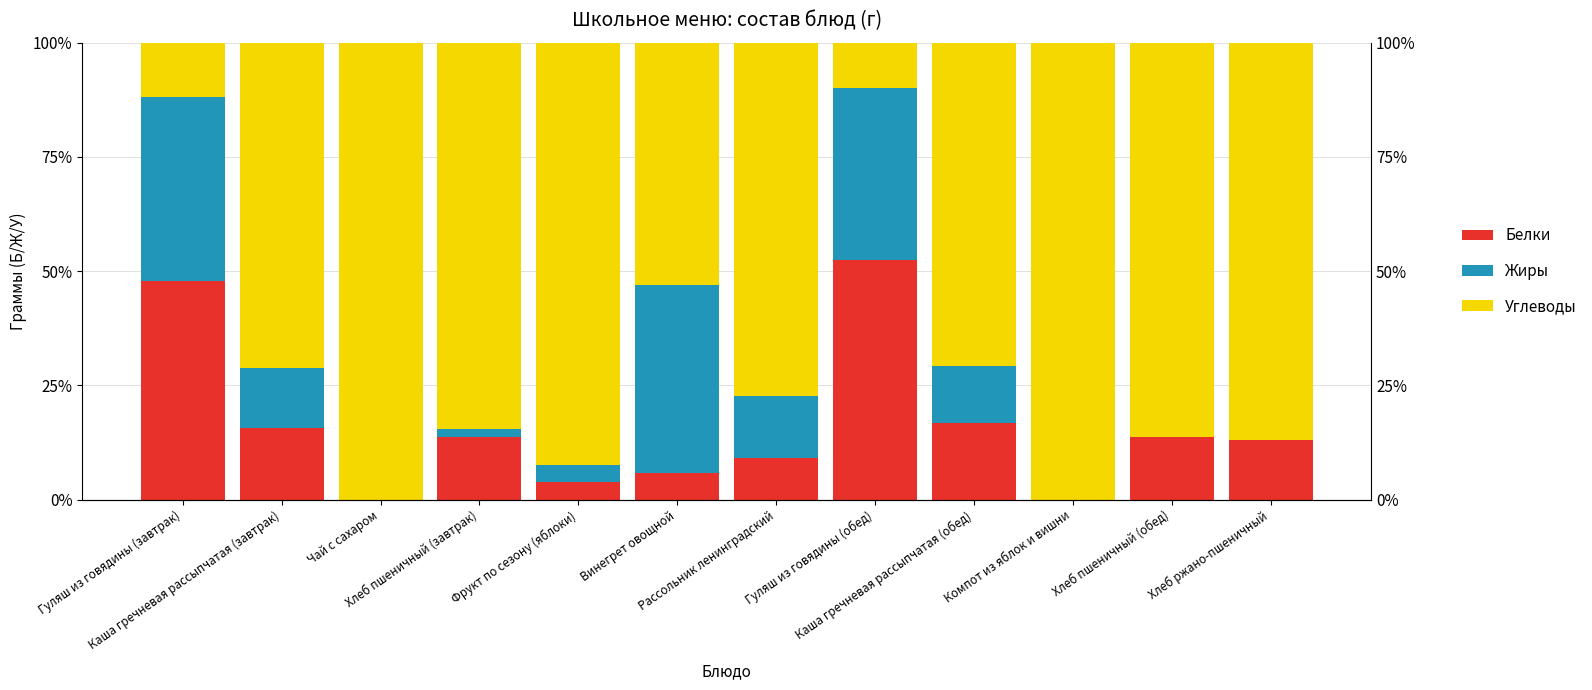

Where is Белки nearest to the value 26?

Каша гречневая рассыпчатая (обед)